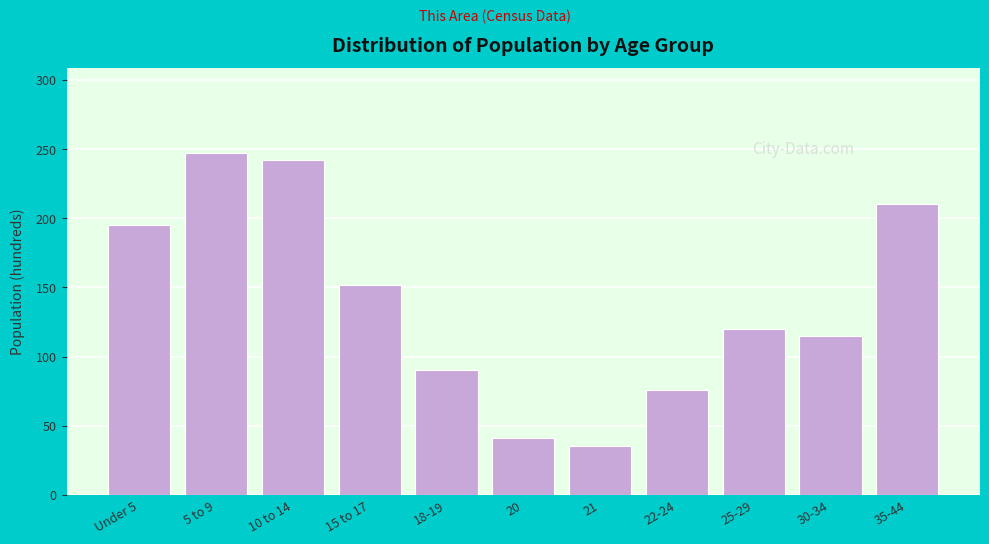

Reading left to right, what are all the values shown in this chart?

195	247	242	152	90	41	35	76	120	115	210